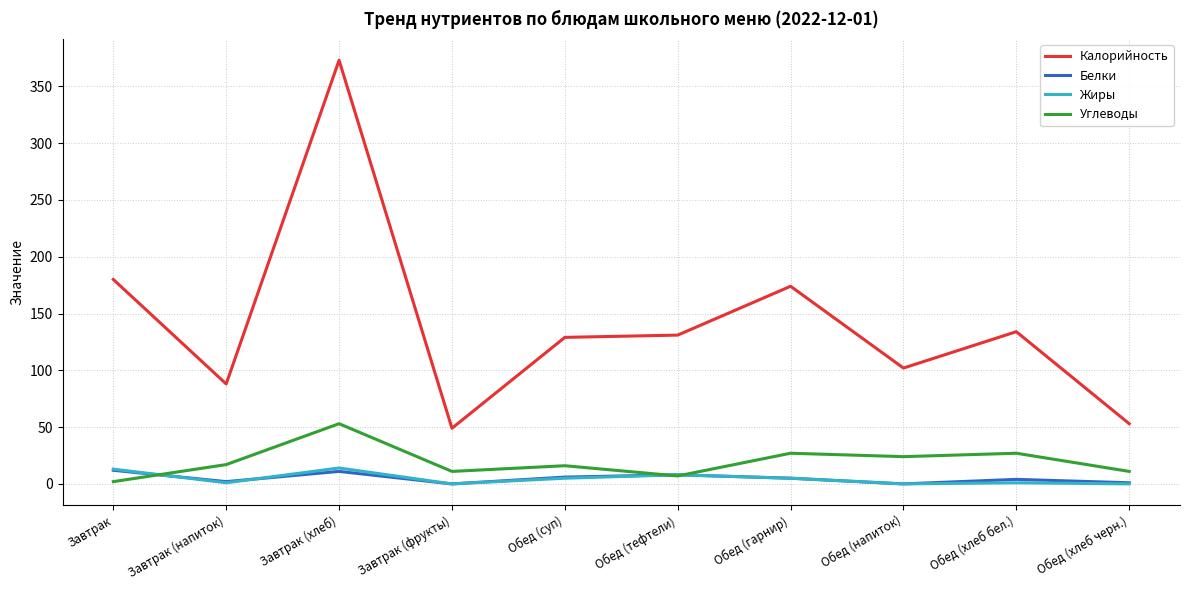

True or false: Калорийность and Жиры cross at least once.

False